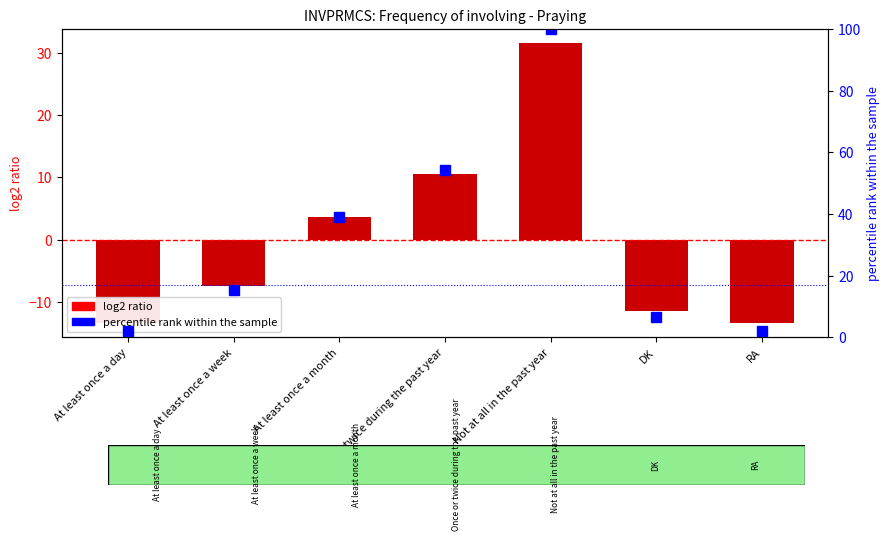

Reading right to left, transcribe all the data shown in this chart.

log2 ratio: RA=-13.4	DK=-11.4	Not at all in the past year=31.6	Once or twice during the past year=10.6	At least once a month=3.6	At least once a week=-7.4	At least once a day=-13.4
percentile rank within the sample: RA=2.2	DK=6.5	Not at all in the past year=100.0	Once or twice during the past year=54.3	At least once a month=39.1	At least once a week=15.2	At least once a day=2.2